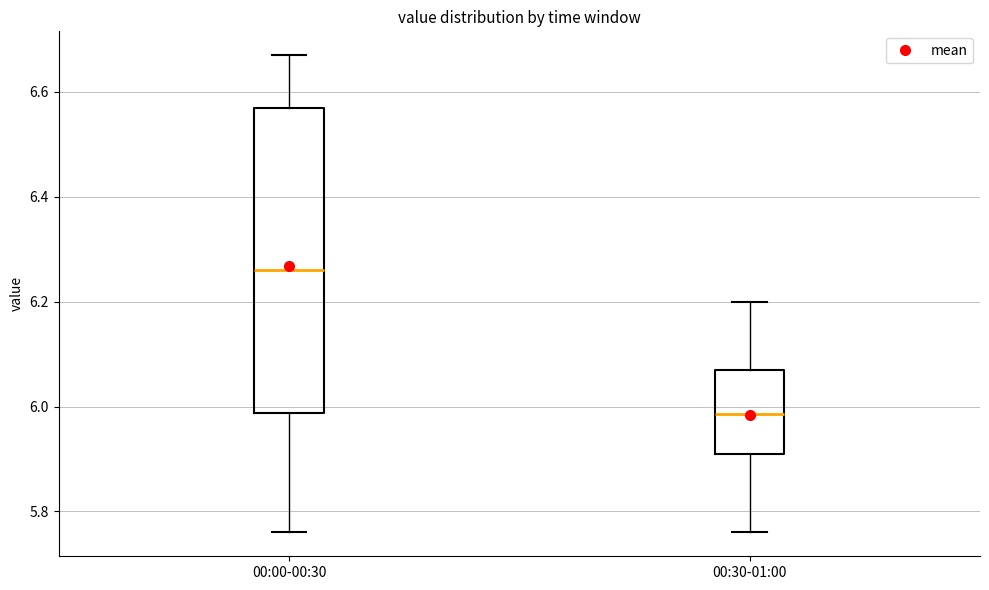

Which box's median line is the highest?

00:00-00:30